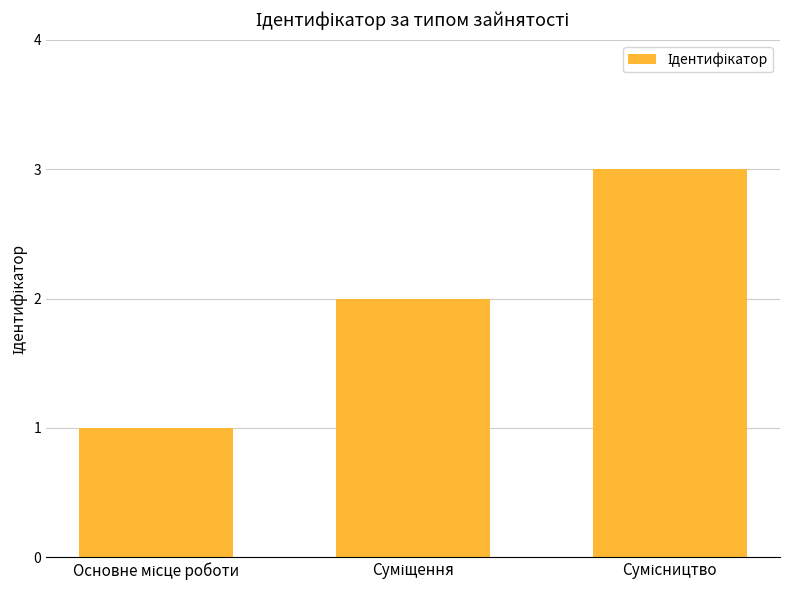

What is the sum of all values?

6